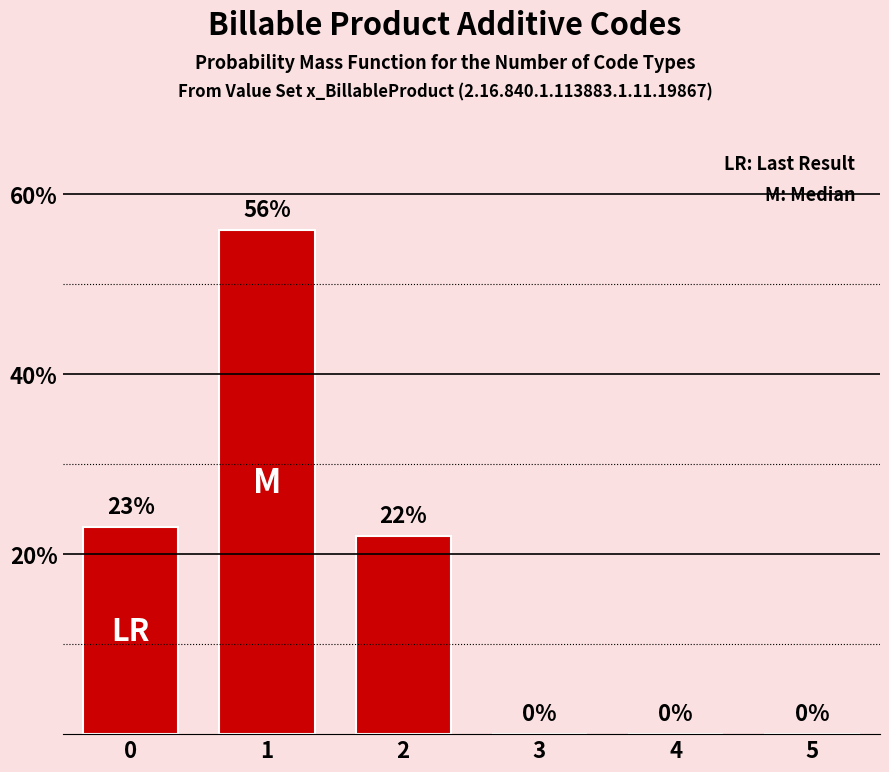

True or false: the data shows 0 at 3.

True